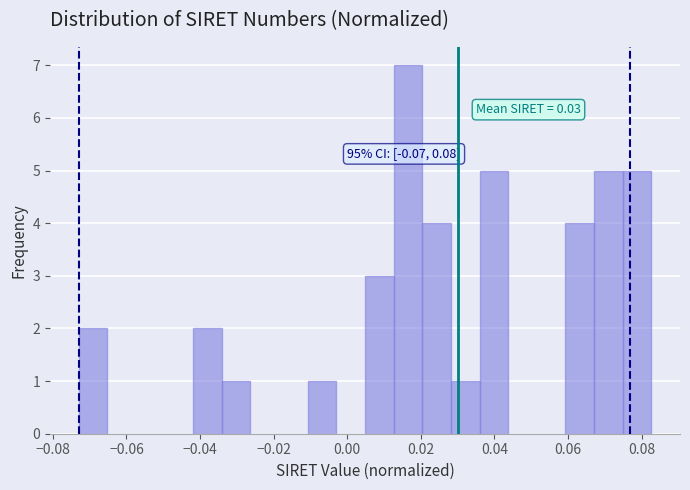

Read against the x-axis, roughly where is the centre of the tallest bar?

0.016